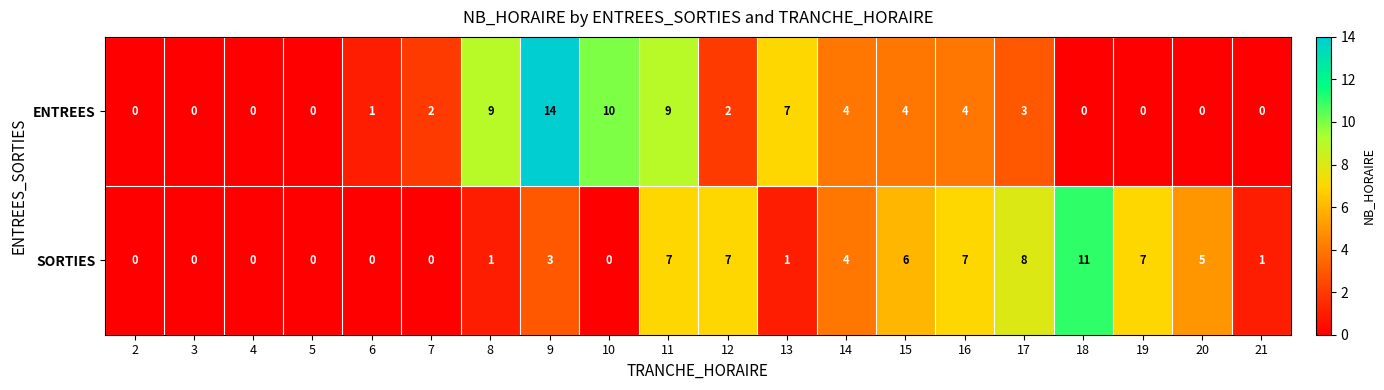

Where is SORTIES nearest to the value 5?

20